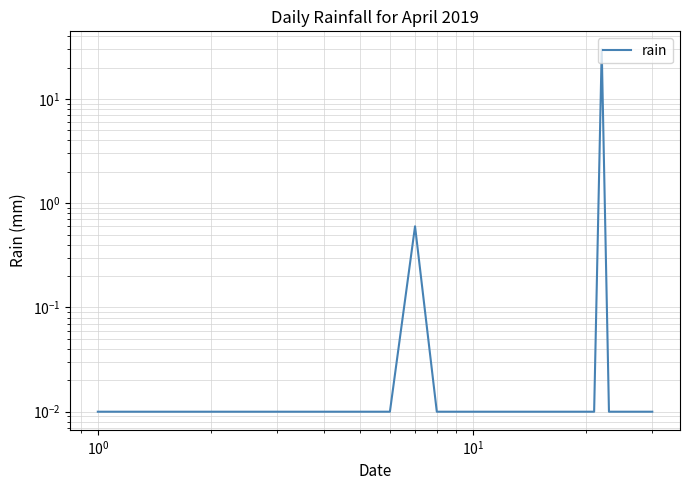

How many interior local peaks (higher than both neighbors) does the data have?

2